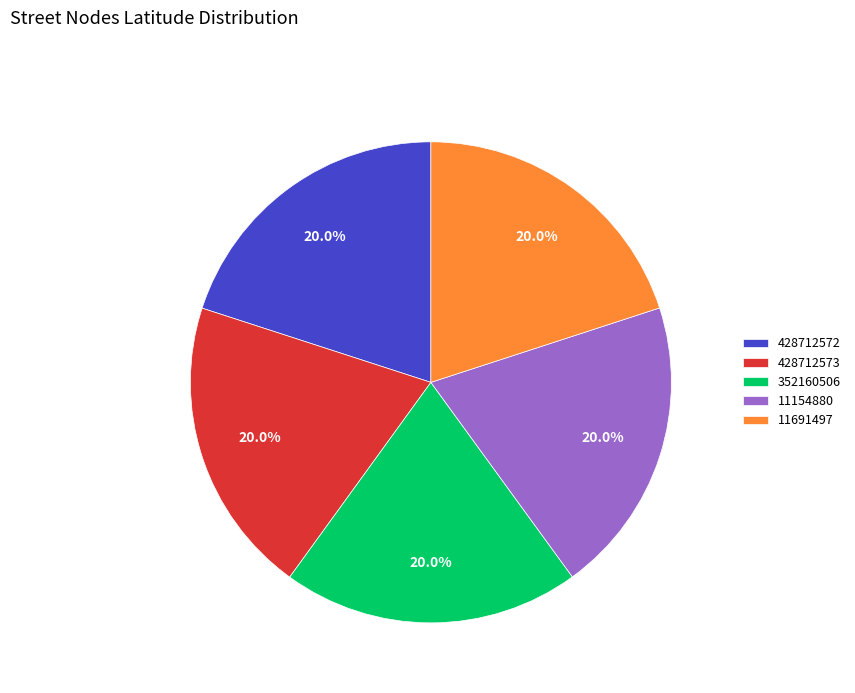

True or false: 11154880 accounts for 20% of the total.

True